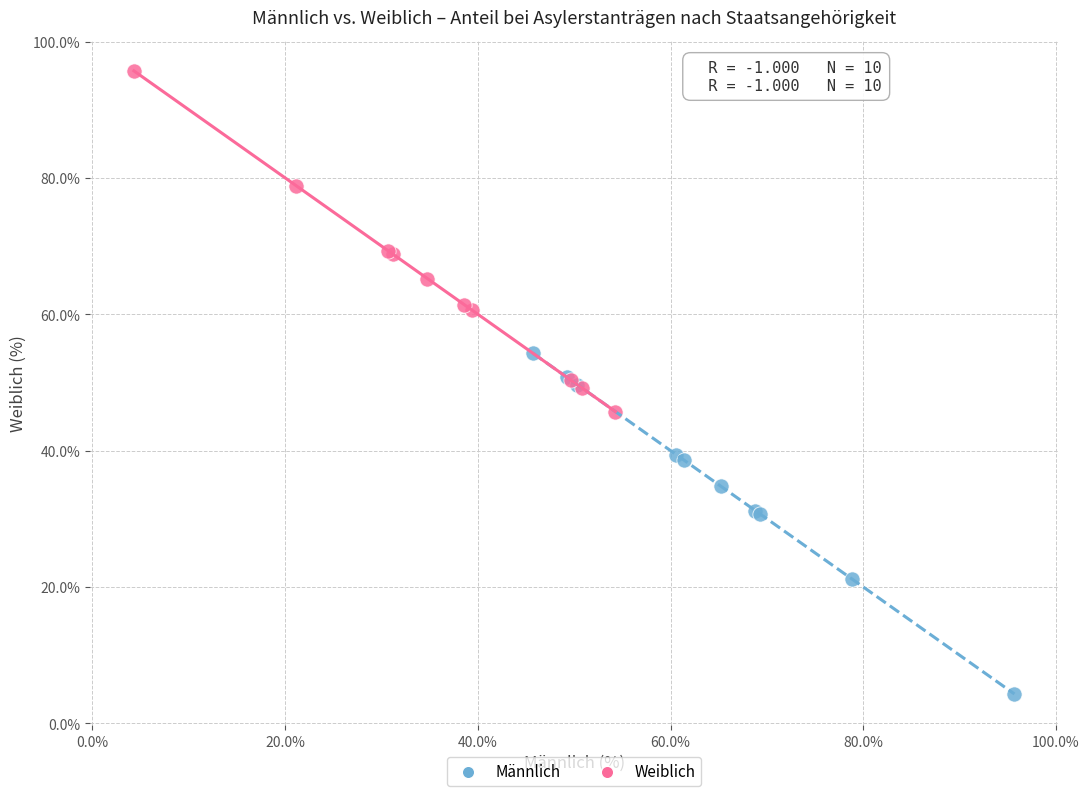

Which series contains the lowest Y value?

Männlich